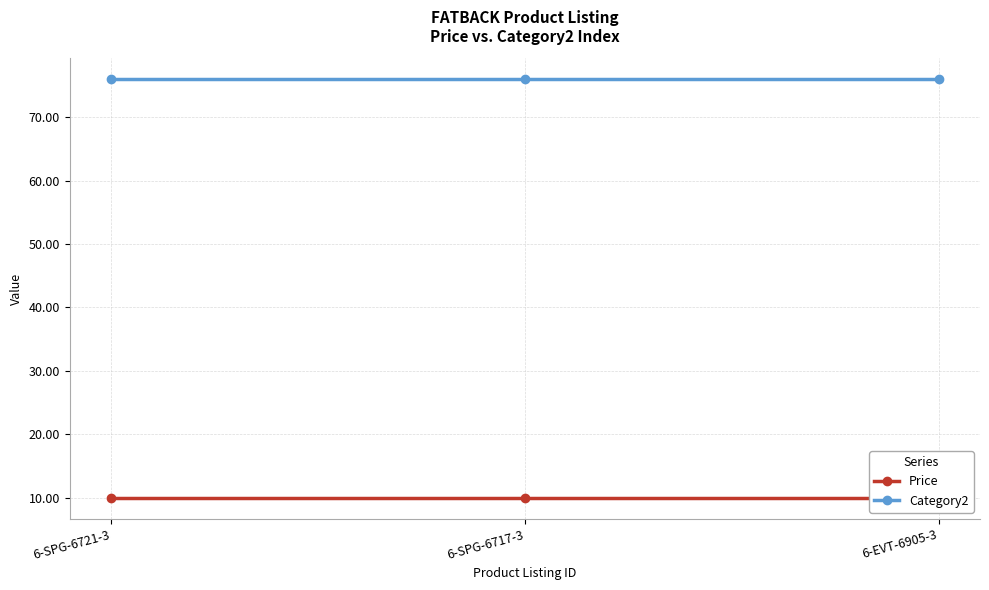

What is the label of the 2nd point from the right?

6-SPG-6717-3